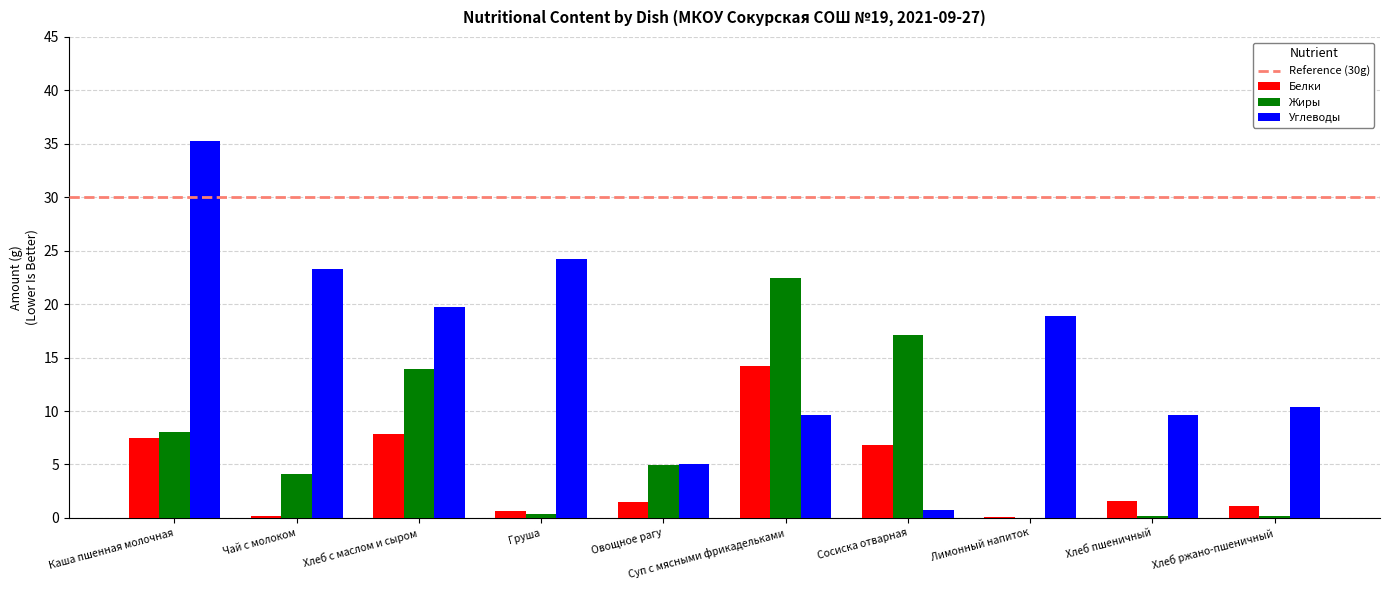

How many groups of bars are there?

10